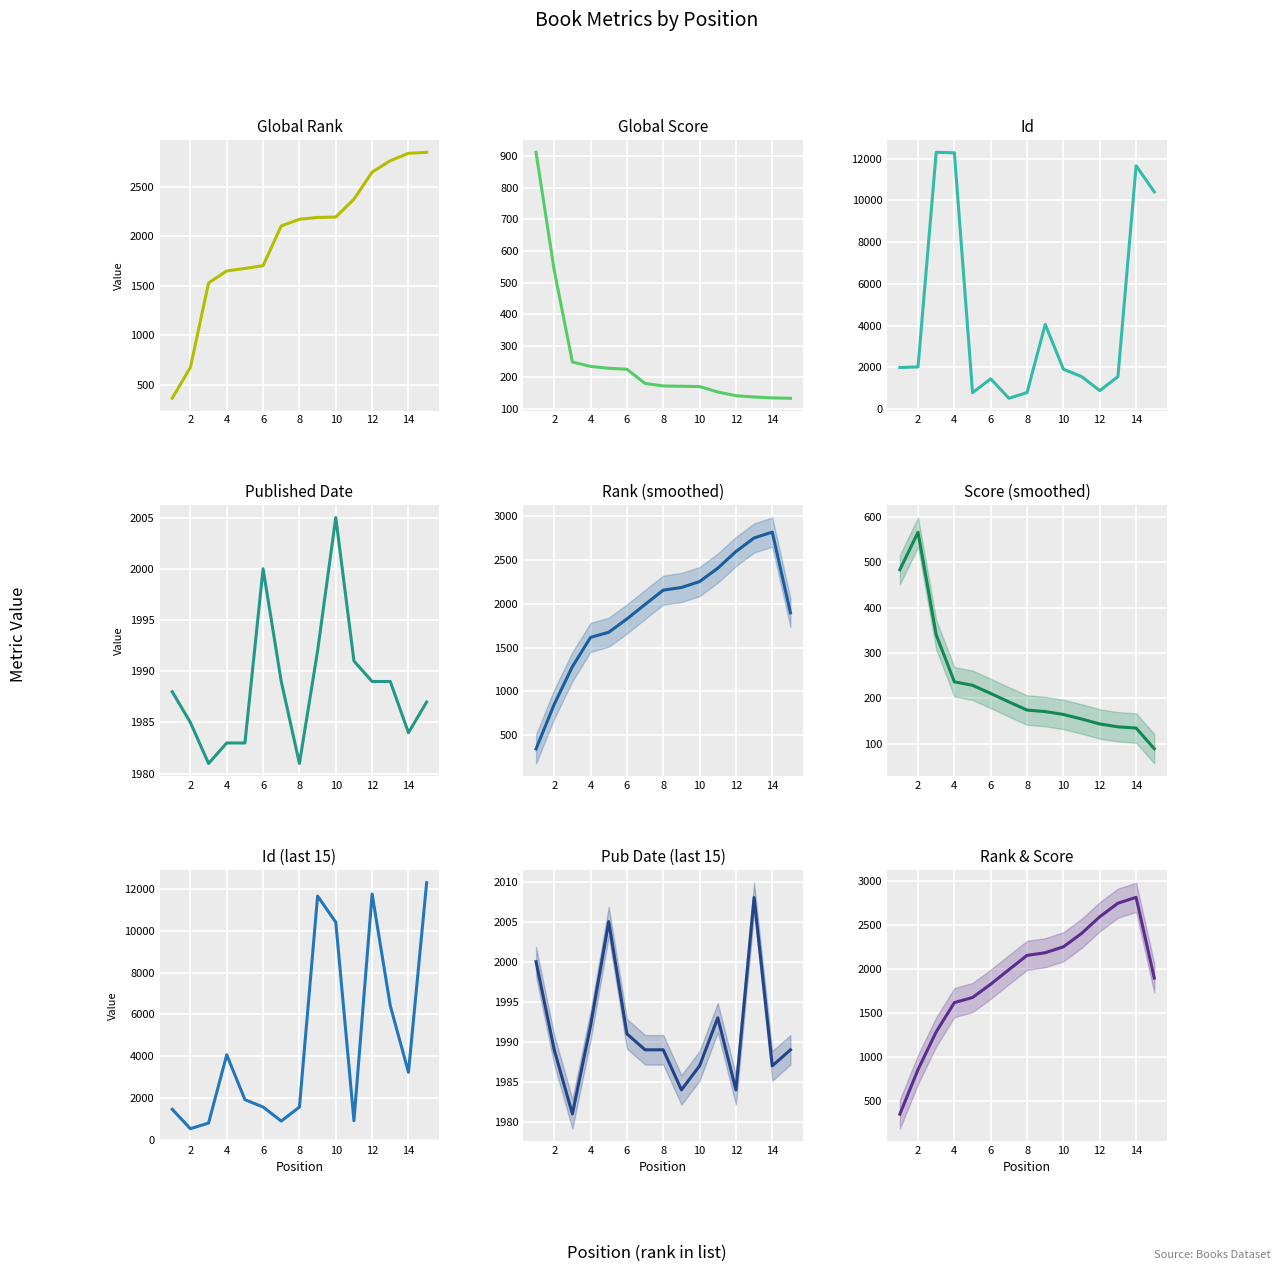

Which series has the widest spread of values?

Id